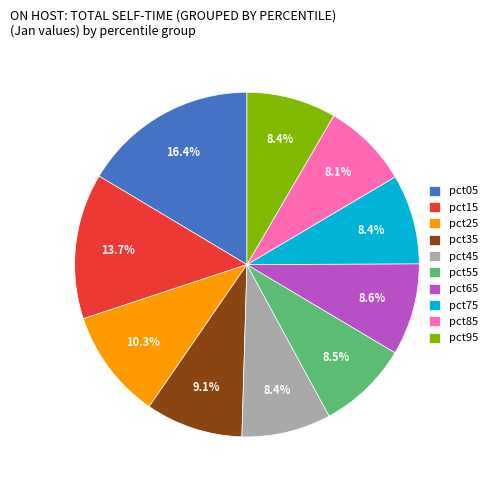

Is it true that pct85 is 8% of the pie?

True